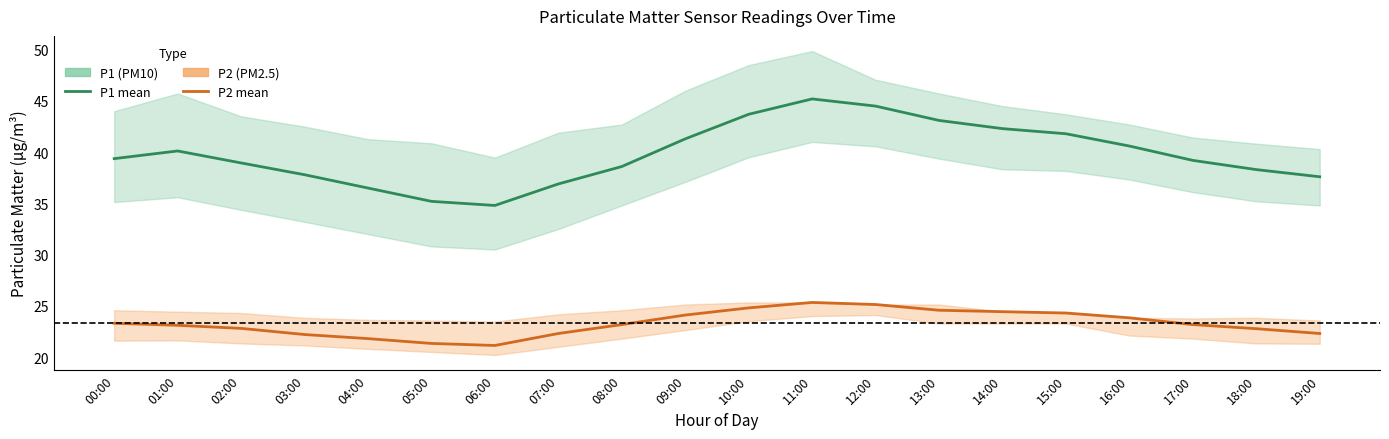

The P1 (PM10) series shows 36.5 at 04:00. True or false?

True